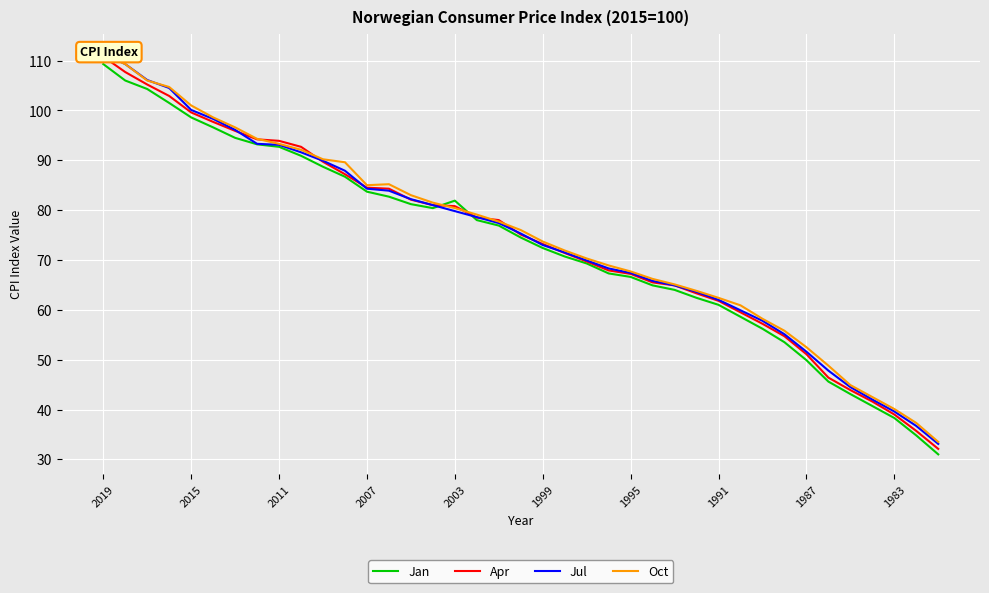

What is the average value of the Jul series?

74.3